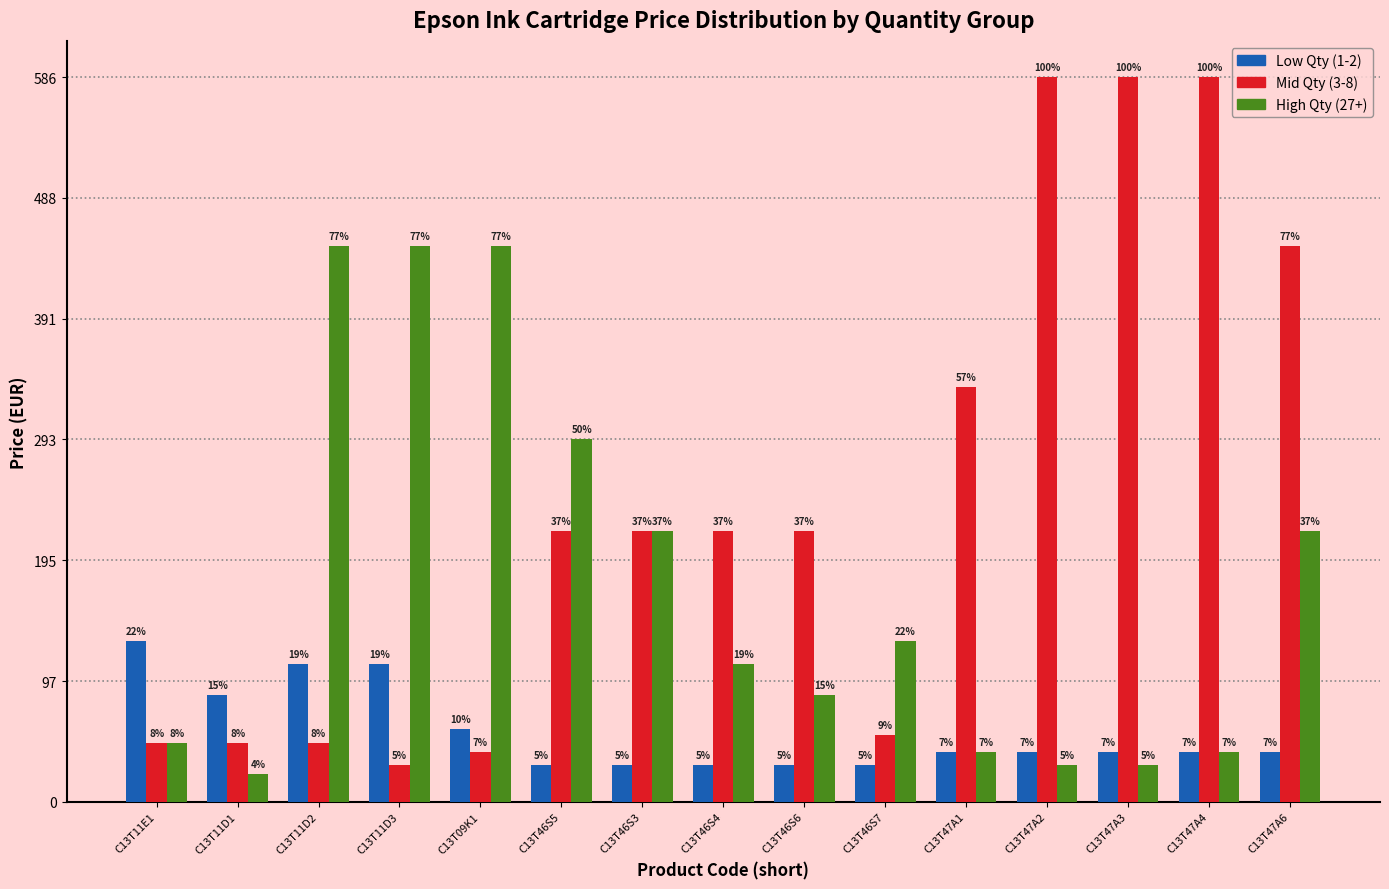

At which label is Mid Qty (3-8) closest to 308?

C13T47A1